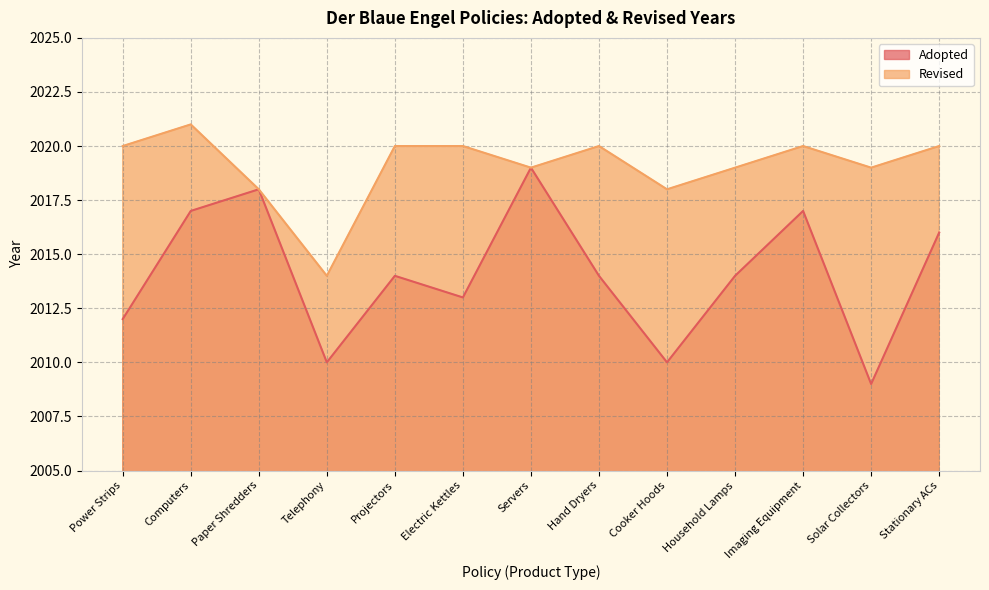

The value at Power Strips is 1030. True or false?

False